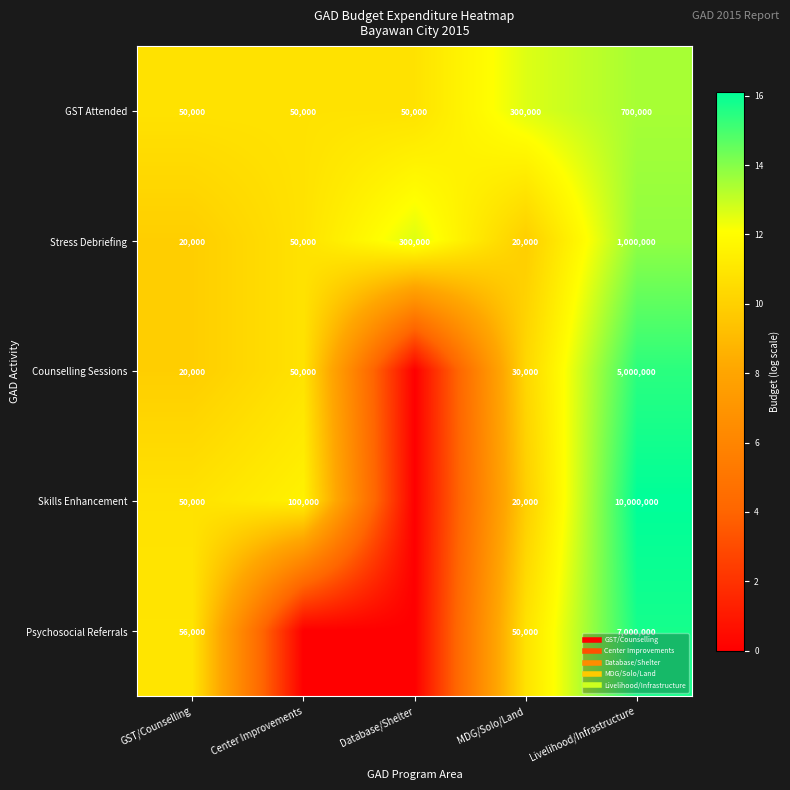

Is the value of Counselling Sessions at GST/Counselling greater than the value of Stress Debriefing at GST/Counselling?

No